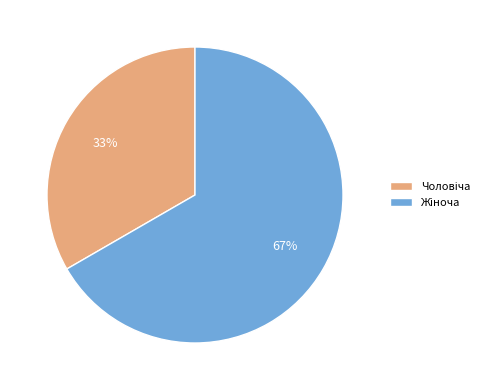

Count the number of slices in the pie.

2